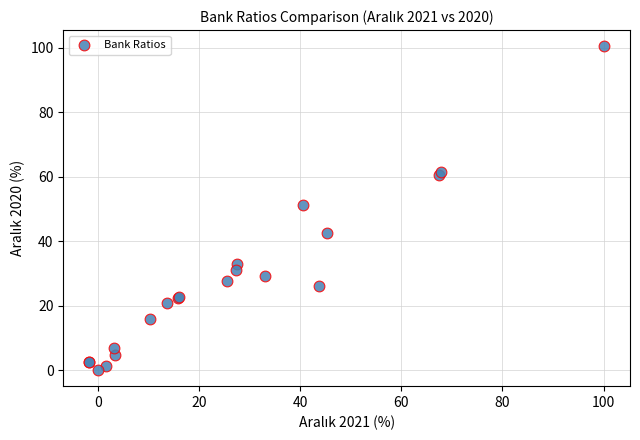

What Y value in the scatter plot is closest to 50?

51.2